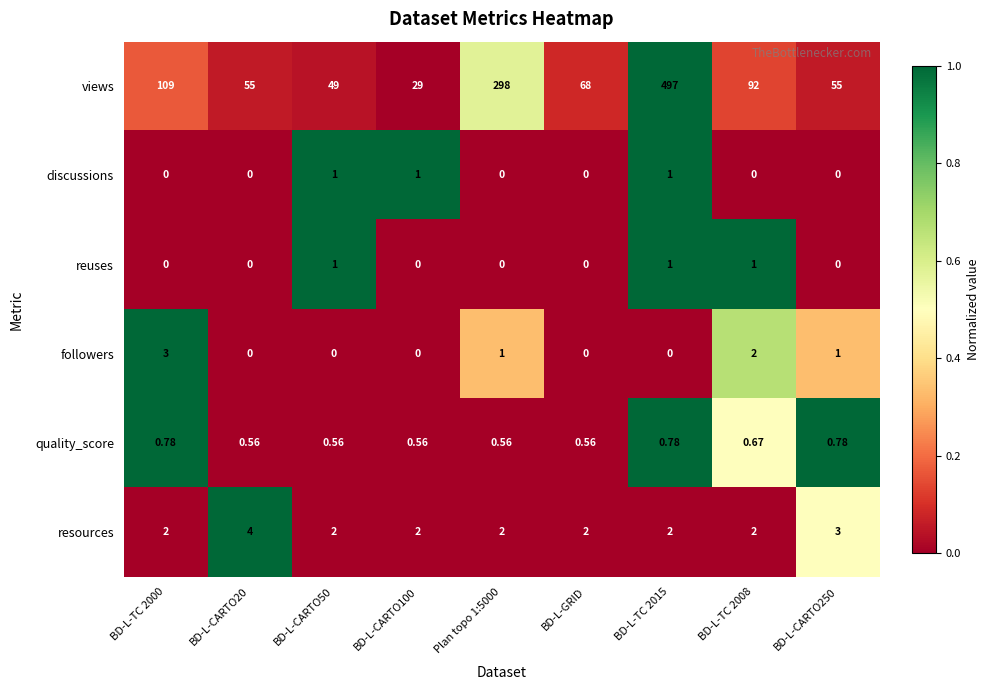

Which series has the largest total across all categories?

views